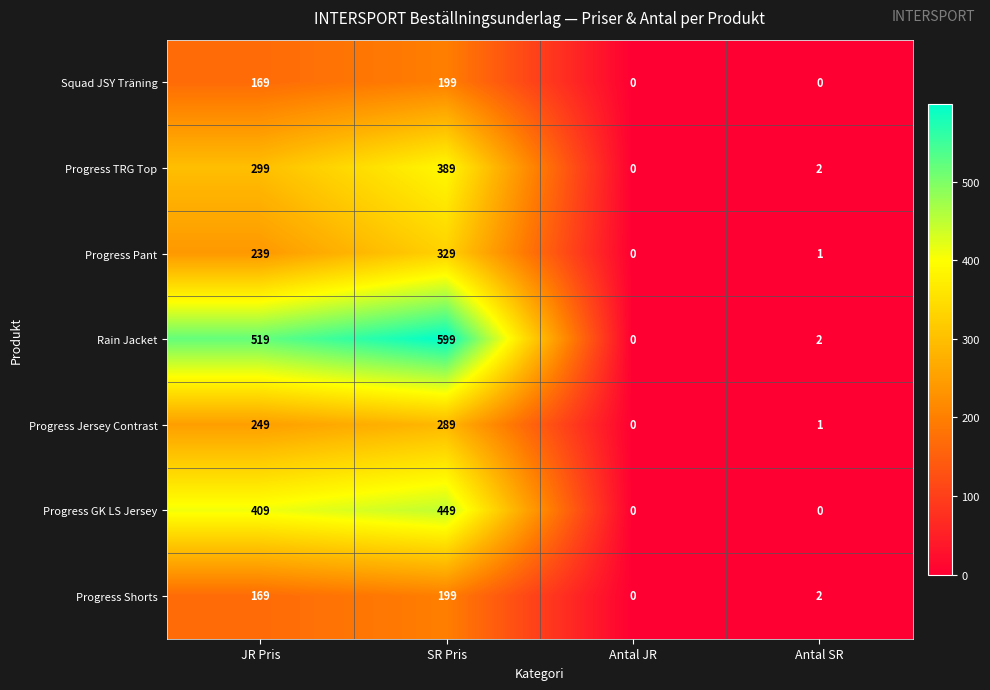

Reading left to right, extract all data points from this chart.

Squad JSY Träning: 169	199	0	0
Progress TRG Top: 299	389	0	2
Progress Pant: 239	329	0	1
Rain Jacket: 519	599	0	2
Progress Jersey Contrast: 249	289	0	1
Progress GK LS Jersey: 409	449	0	0
Progress Shorts: 169	199	0	2